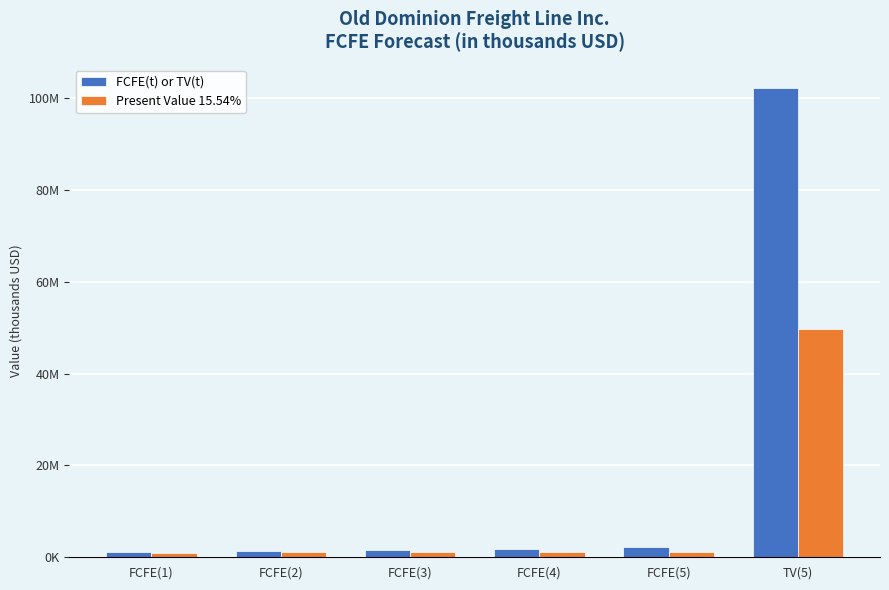

Are the bars horizontal?

No